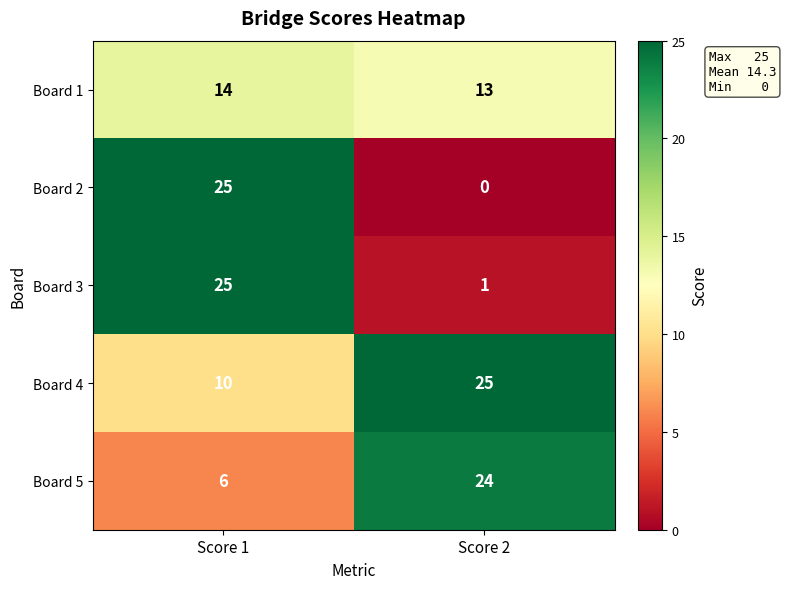

What is the sum of the Board 1 values at Score 2 and Score 1?

27